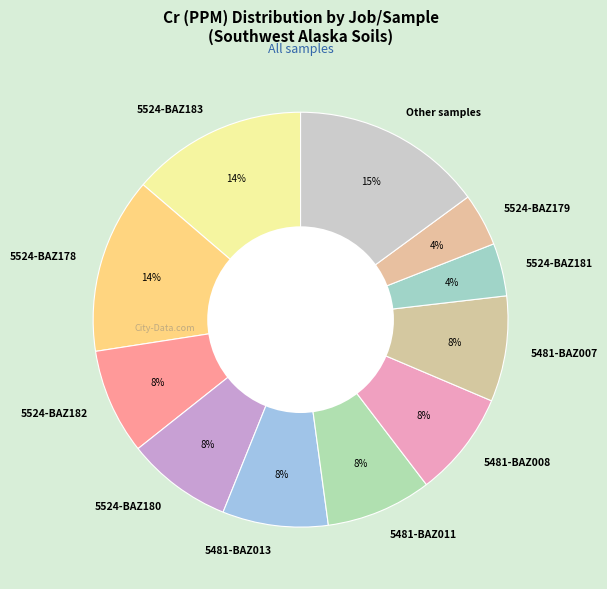

To the nearest percent, what percentage of the pie is 5524-BAZ183?

14%